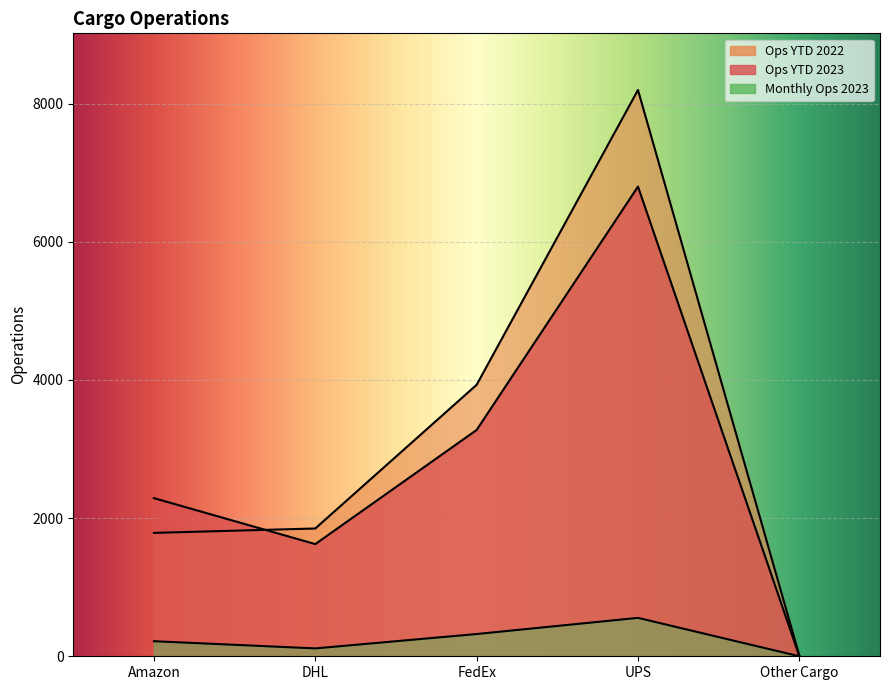

True or false: Ops YTD 2022 has more than 2 points higher than both neighbors.

False